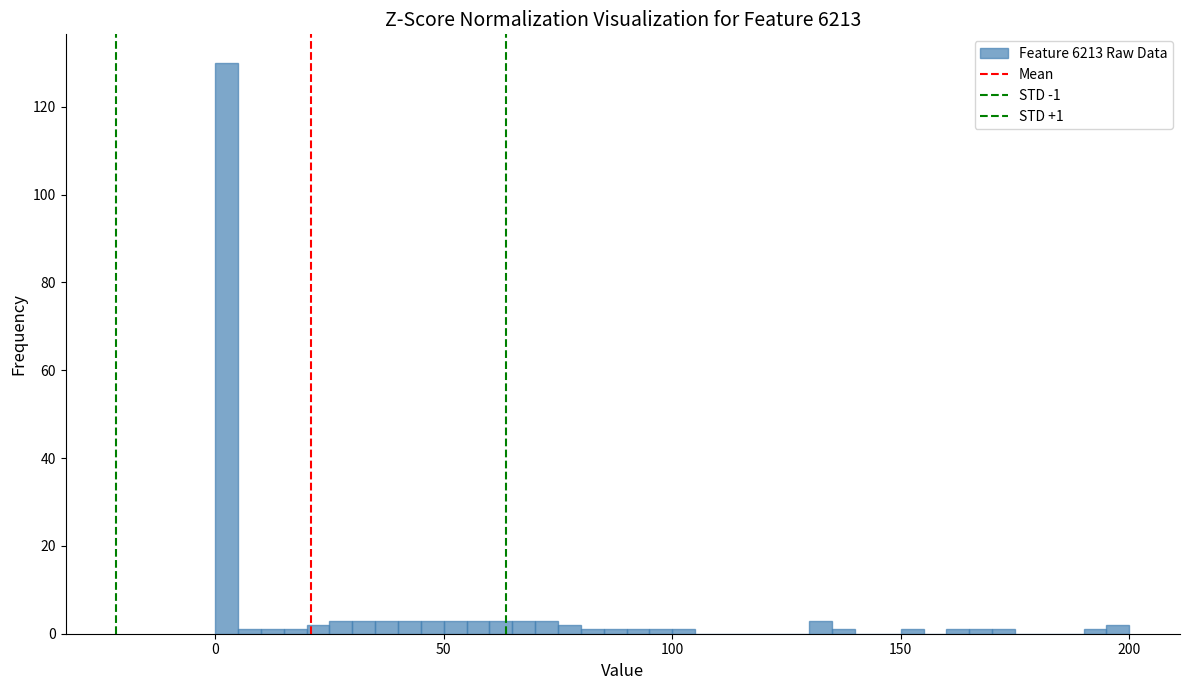

Read against the x-axis, roughly where is the centre of the tallest bar?

5